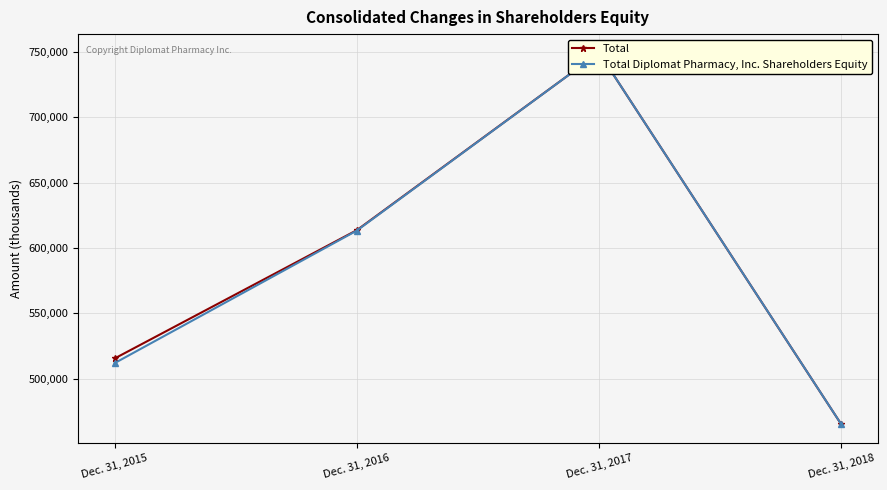

At which category is the sum across all series the highest?

Dec. 31, 2017